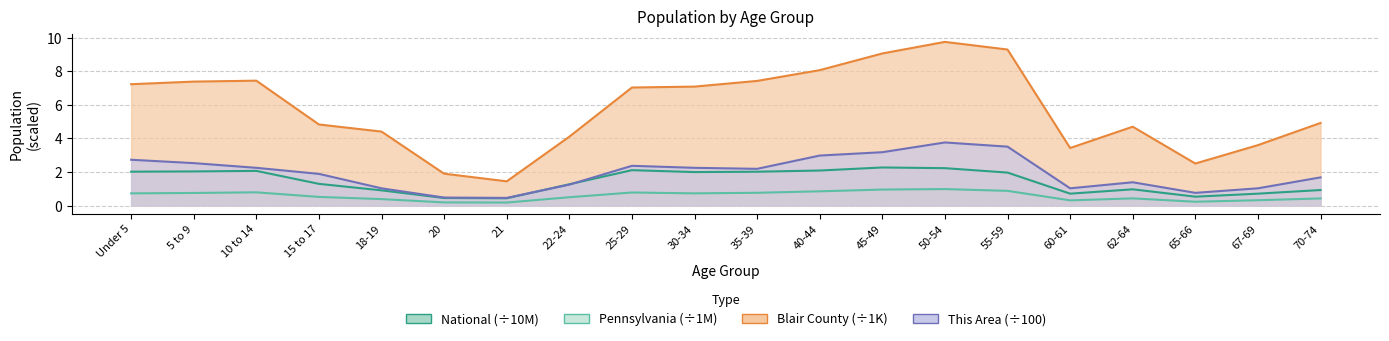

What is the label of the 7th point from the right?

50-54